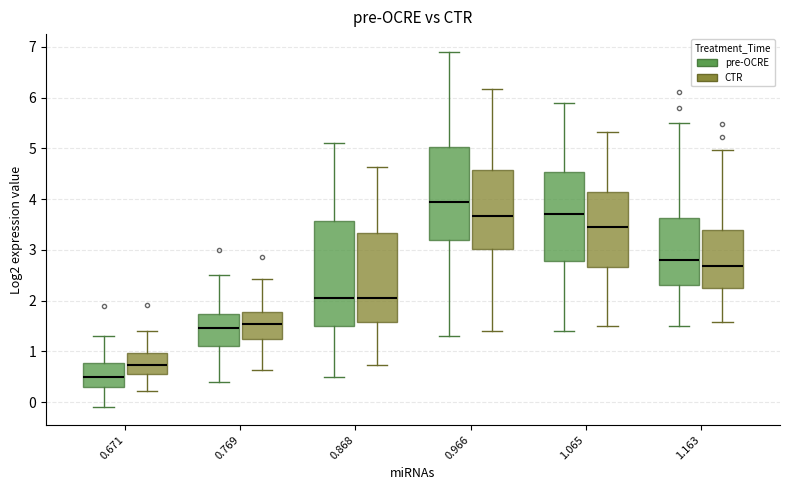

Which box is the tallest, from its lower edge to its upper edge?

0.868 (pre-OCRE)